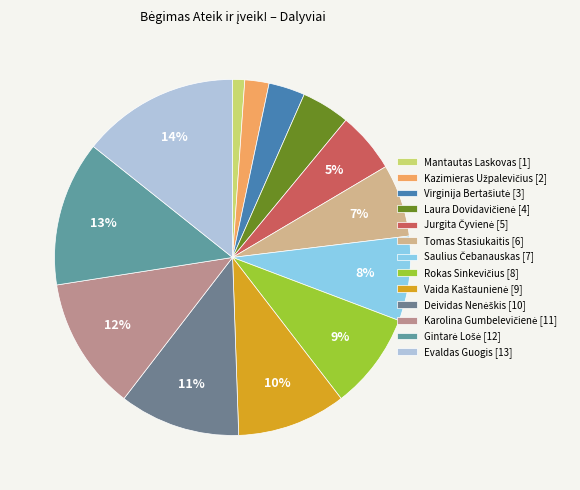

Which category has the biggest portion of the pie?

Evaldas Guogis